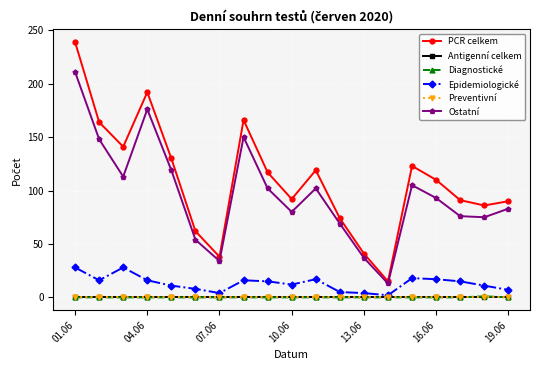

Is this an area chart (filled region under the line)?

No